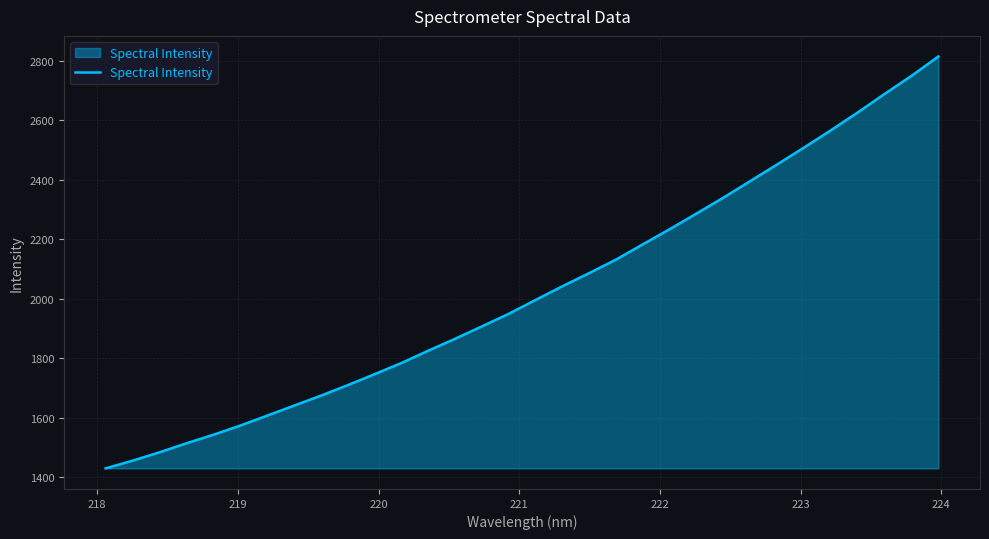

What is the maximum value shown in the chart?

2814.2